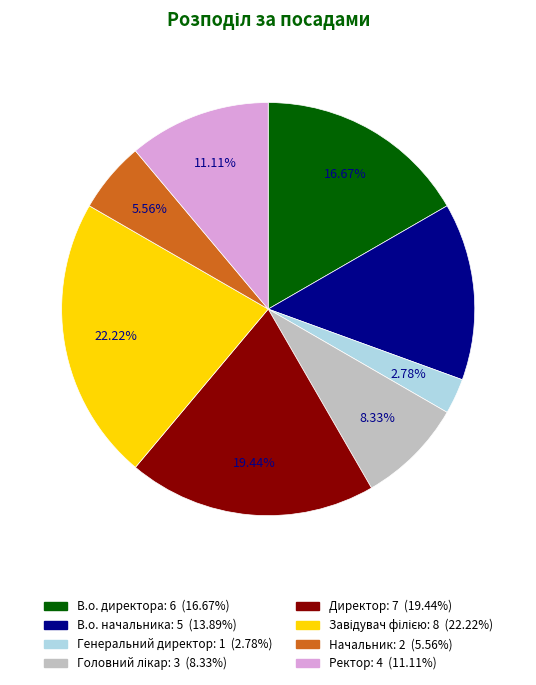

Is there a majority slice in this chart?

No